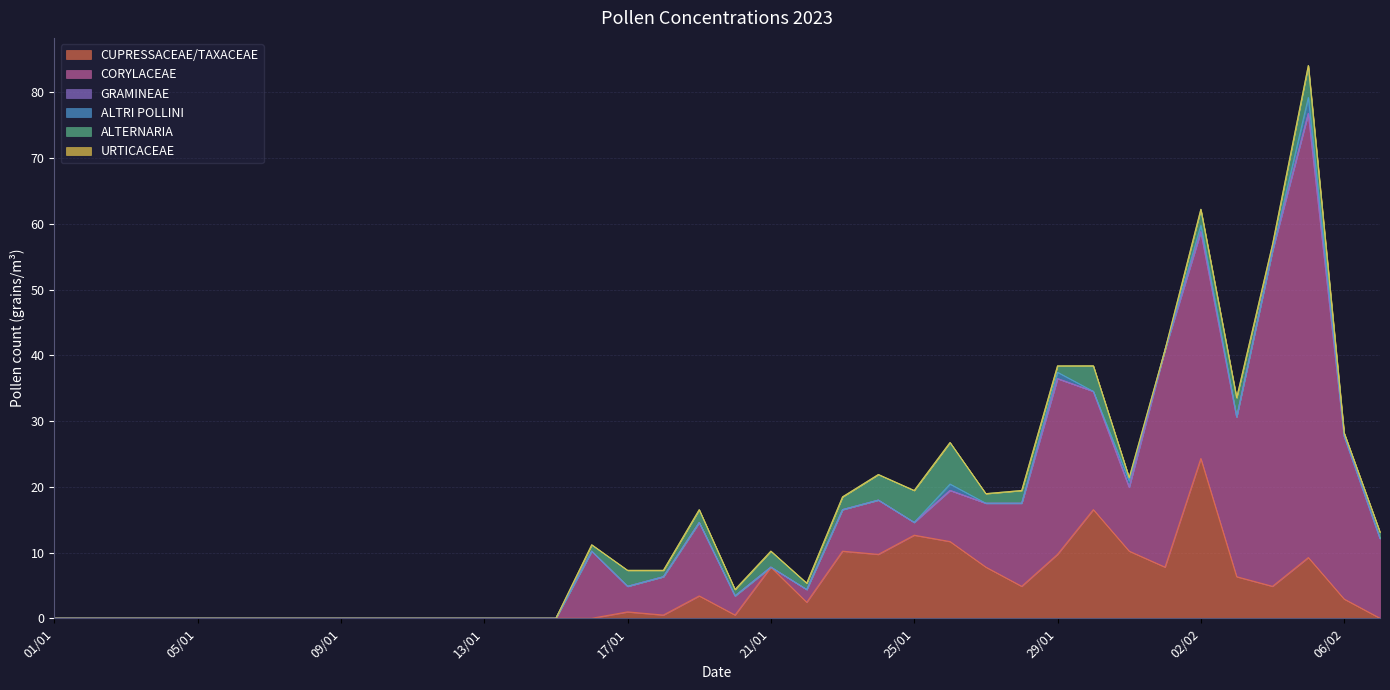

Which series has the largest total across all categories?

CORYLACEAE